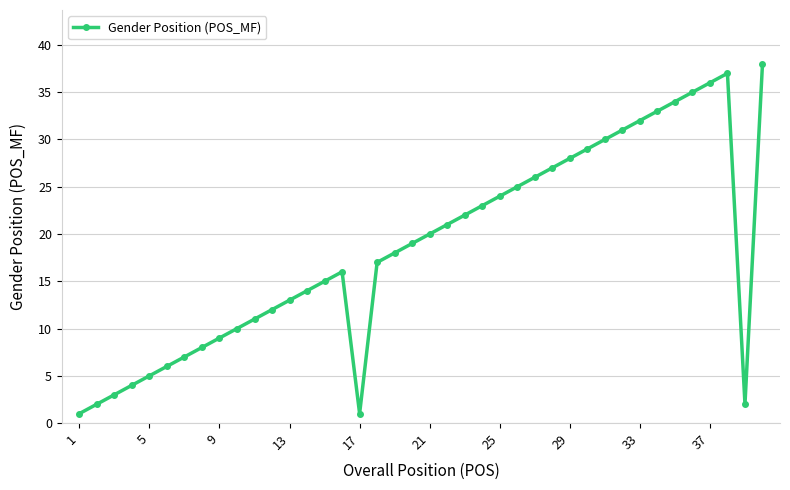

What is the difference between the maximum and minimum values?

37